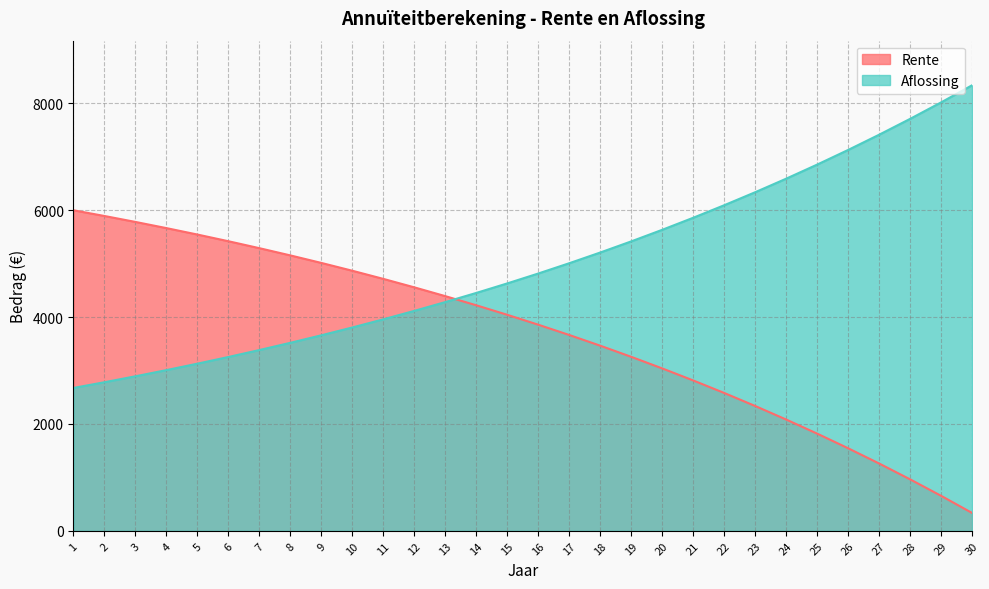

Where do Aflossing and Rente first cross each other?

13 and 14